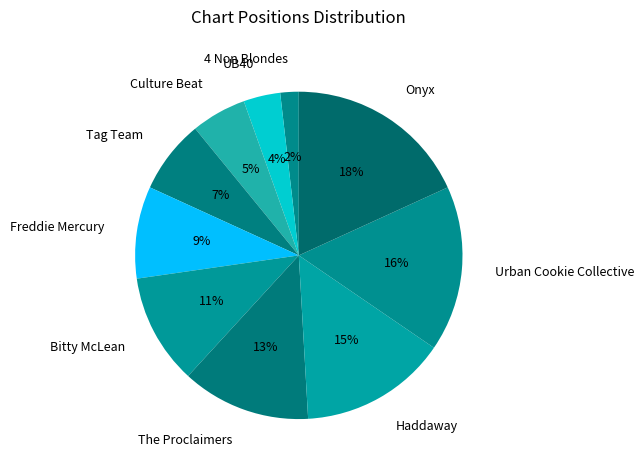

To the nearest percent, what is the combined percentage of The Proclaimers and Onyx?

31%